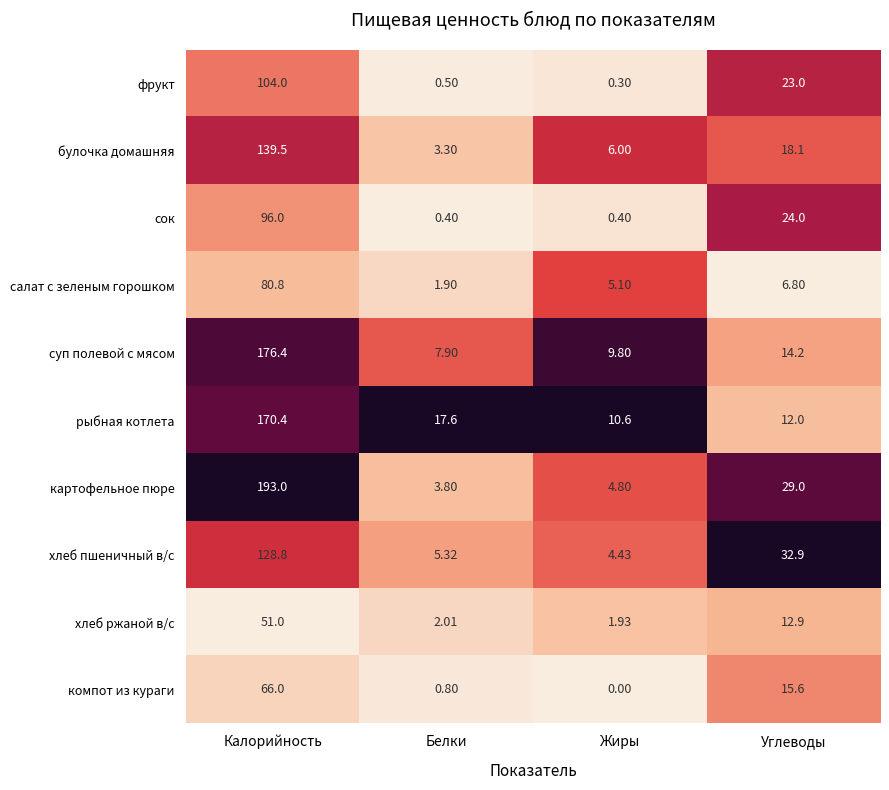

Is the value of сок at Калорийность greater than the value of суп полевой с мясом at Белки?

Yes